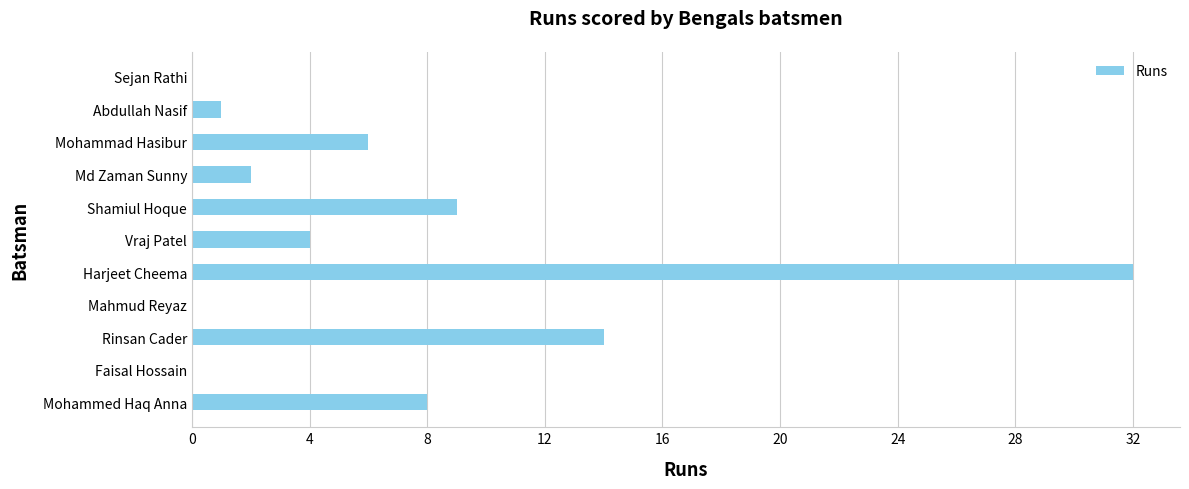

Between Shamiul Hoque and Rinsan Cader, which is larger?

Rinsan Cader